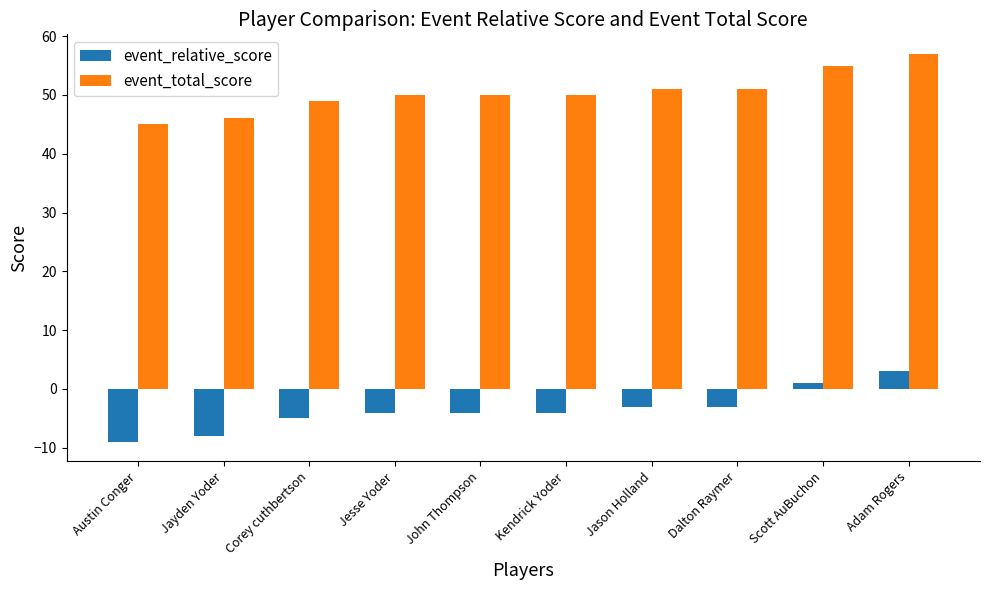

What is the difference between the maximum and minimum values in the event_total_score series?

12